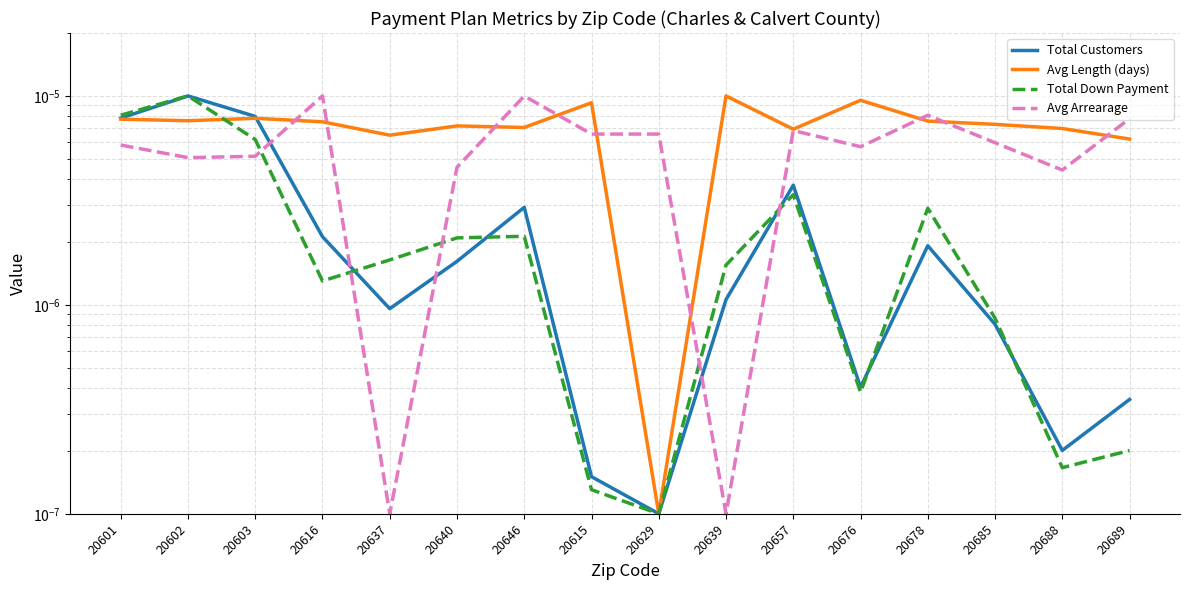

True or false: Avg Arrearage has a value of 0.0 at 20640.

True